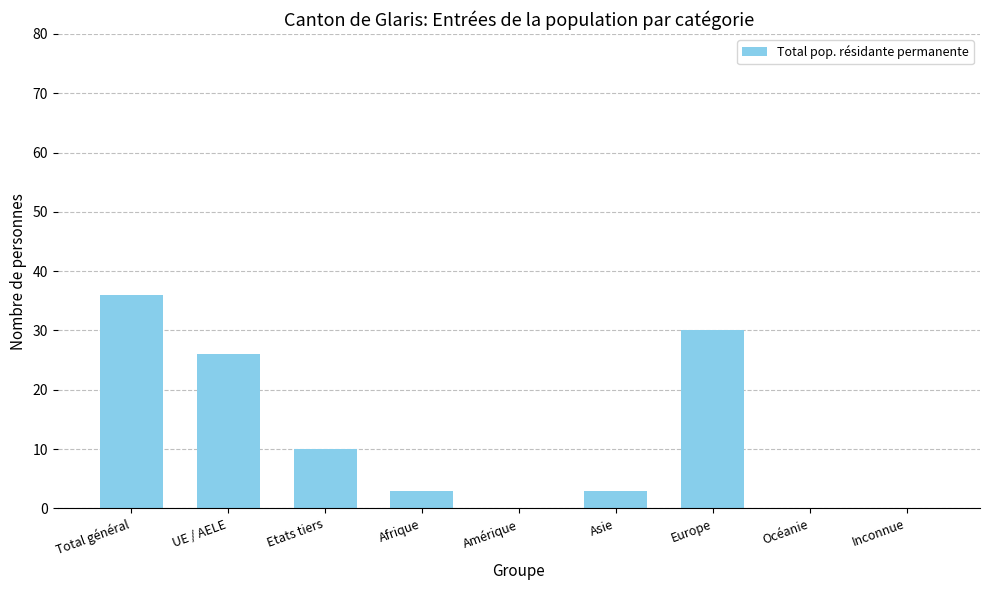

True or false: the data shows 3 at Asie.

True